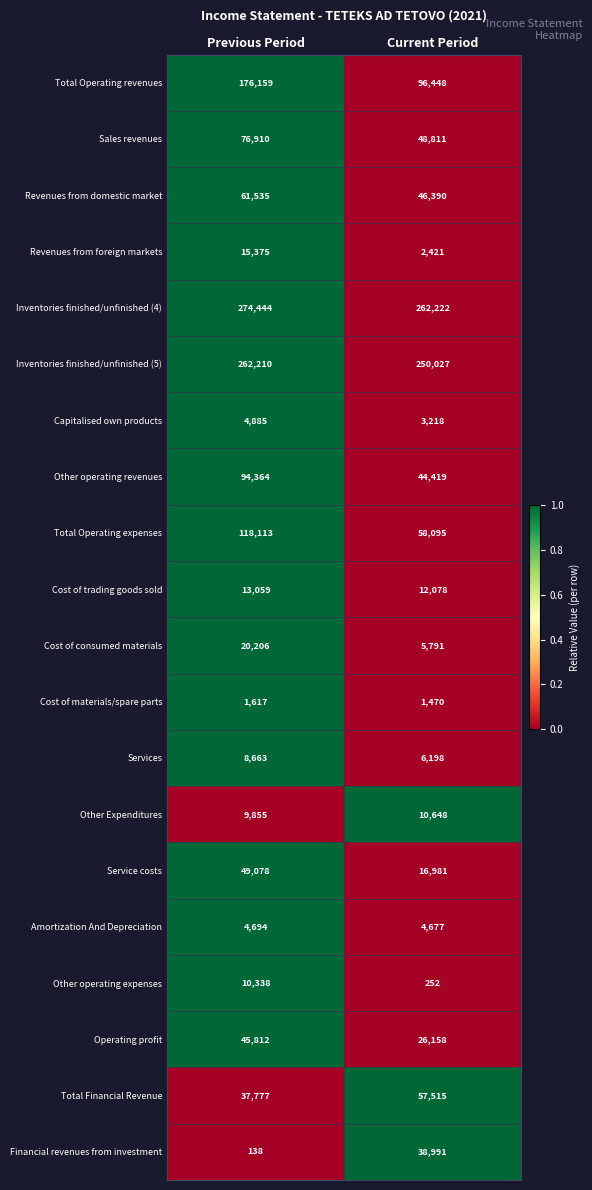

Is it true that Total Operating expenses equals 58095 at Current Period?

True